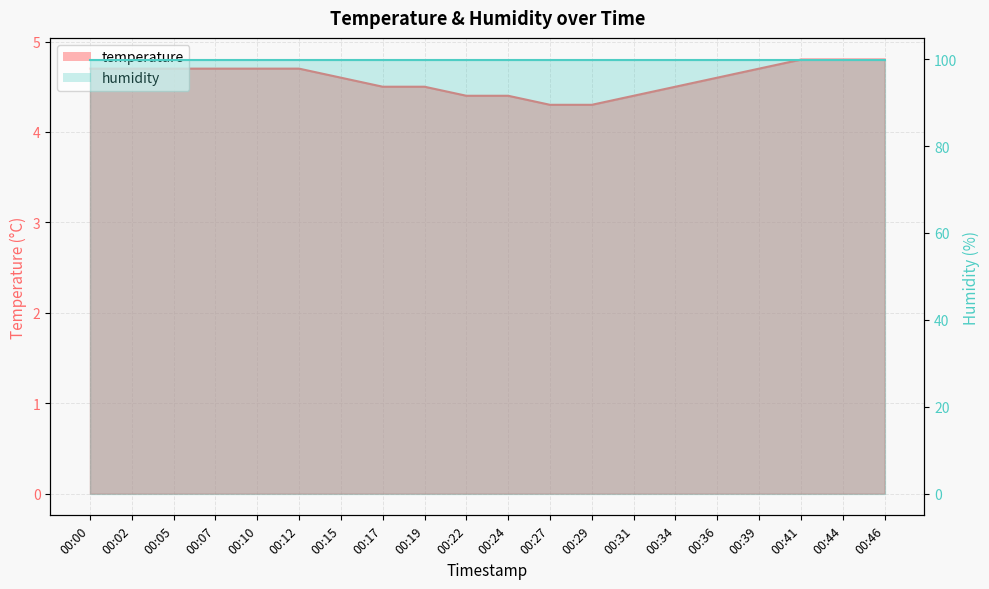

At which label is the value closest to 4?

00:27